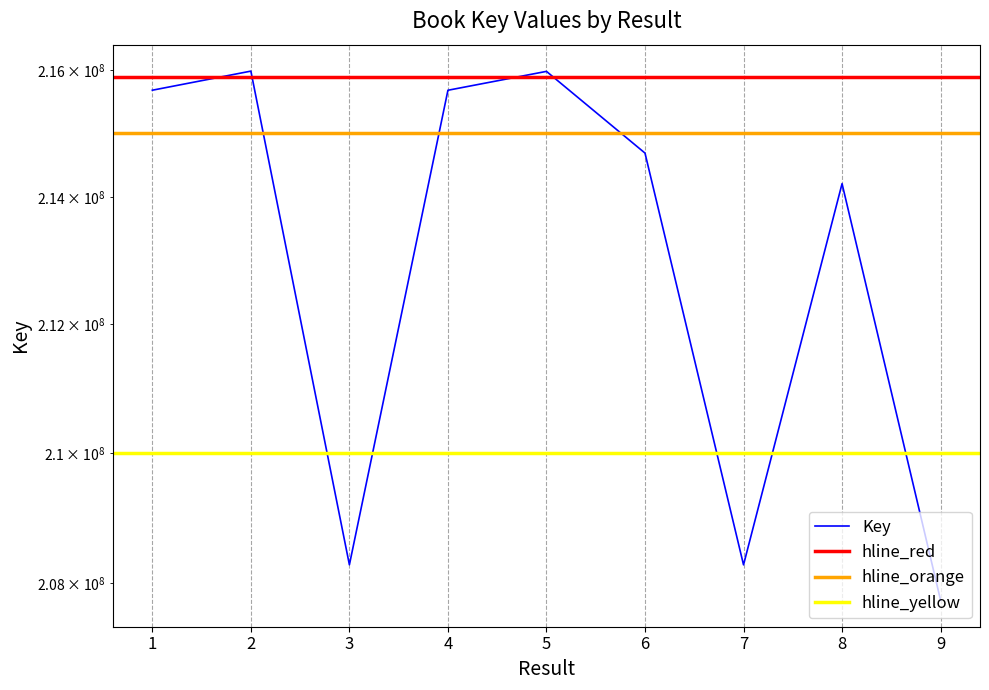

What is the difference between the maximum and minimum values?

8248885